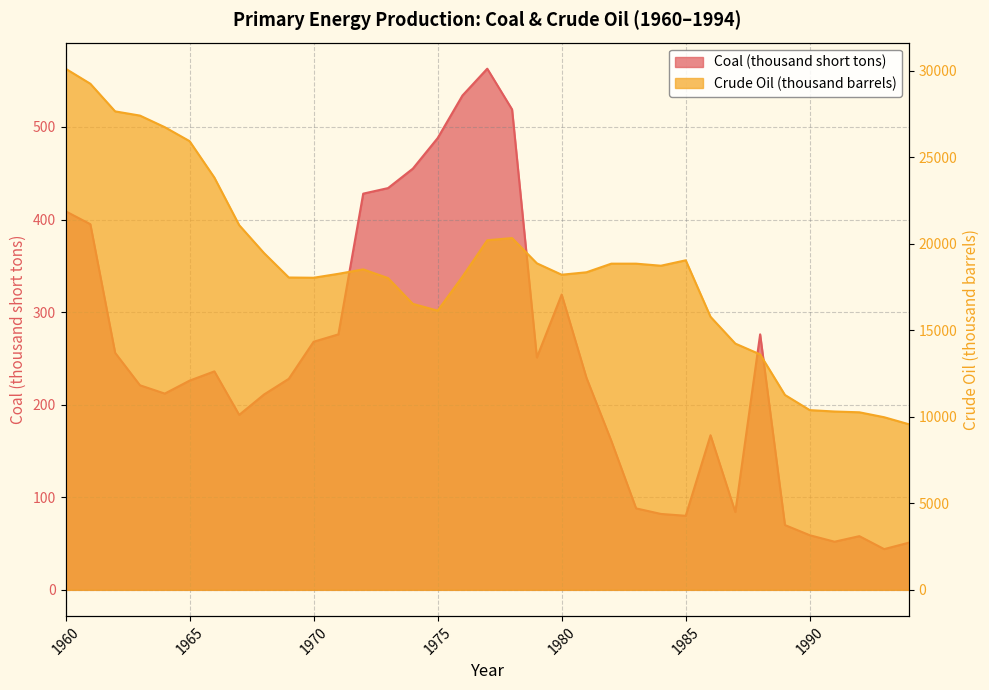

What is the difference between the Crude Oil (thousand barrels) values at 1964 and 1977?

6535